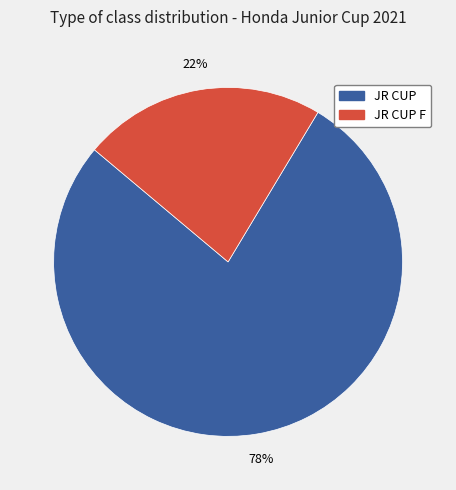

To the nearest percent, what is the average slice percentage?

50%